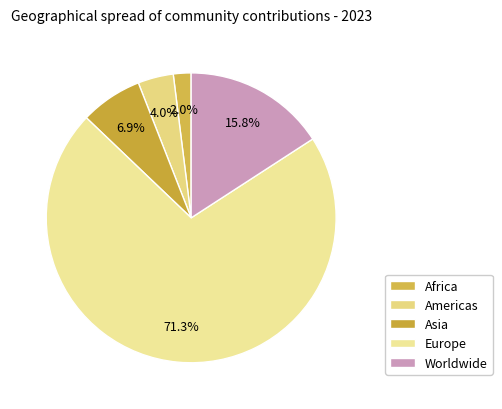

Which category accounts for the majority?

Europe